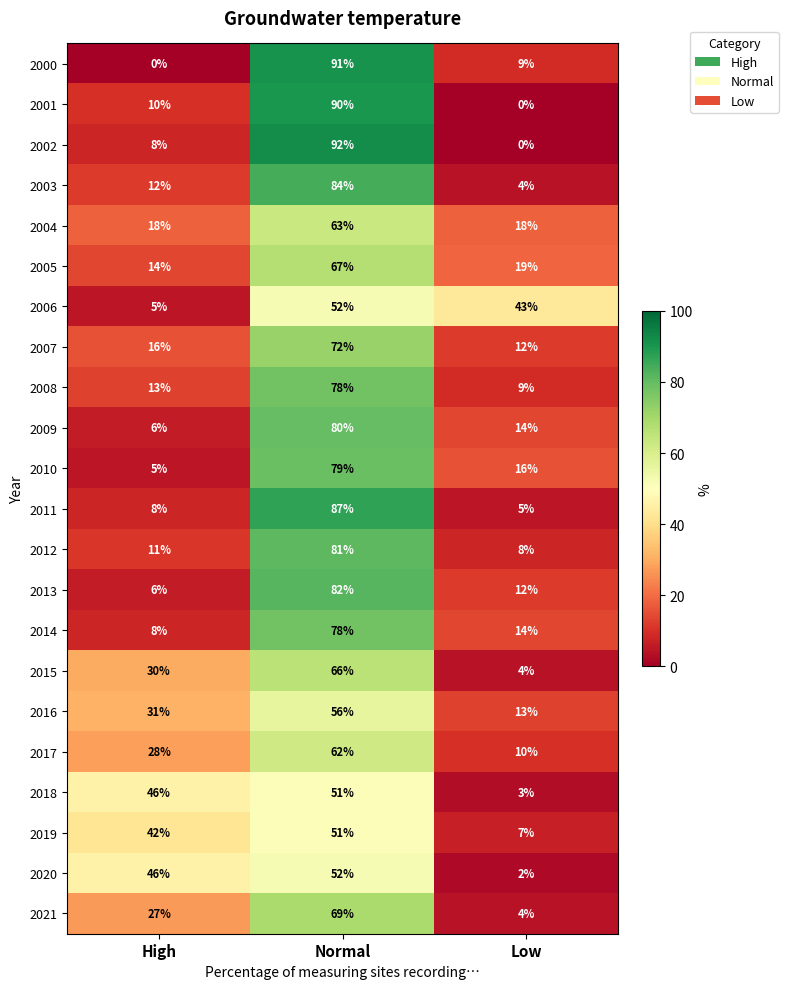

What is the average value of the 2016 series?

33